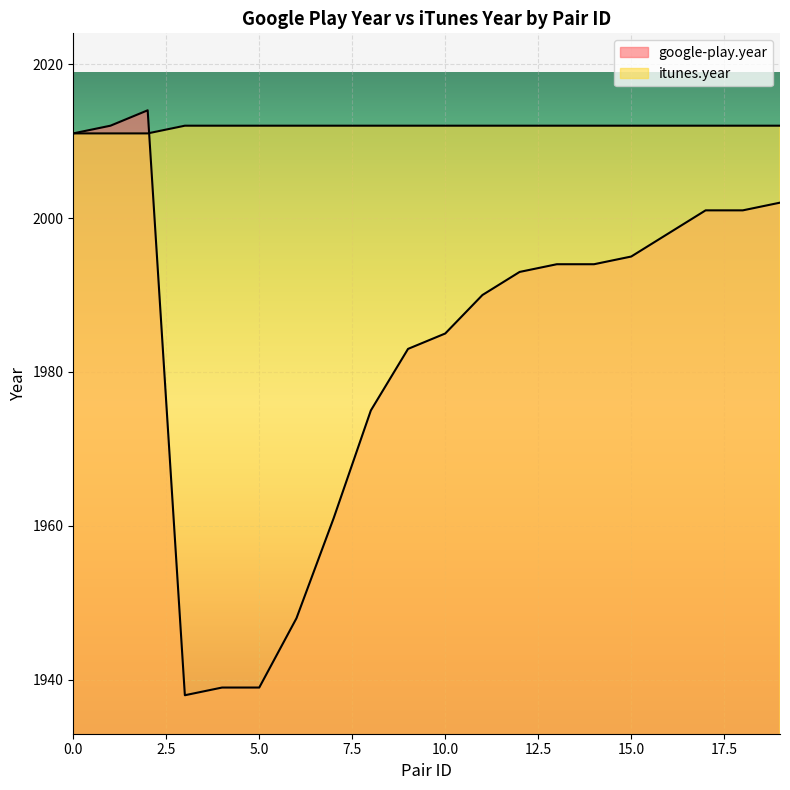

Rank the series by their average value, from highest to lowest.

itunes.year, google-play.year